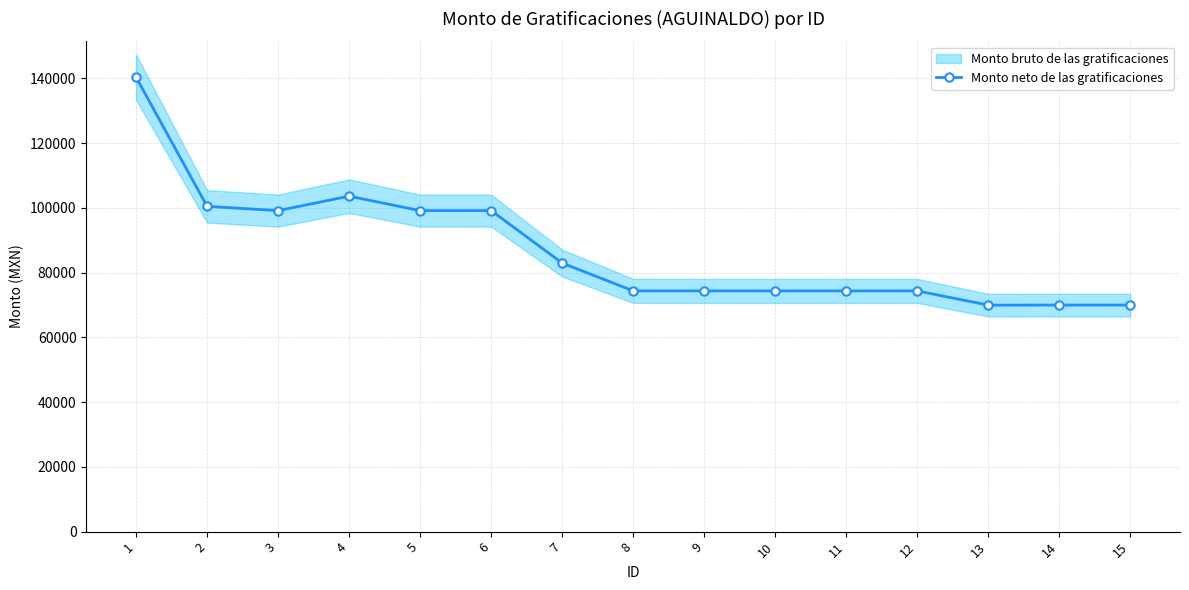

What is the difference between the maximum and minimum values?

70415.0